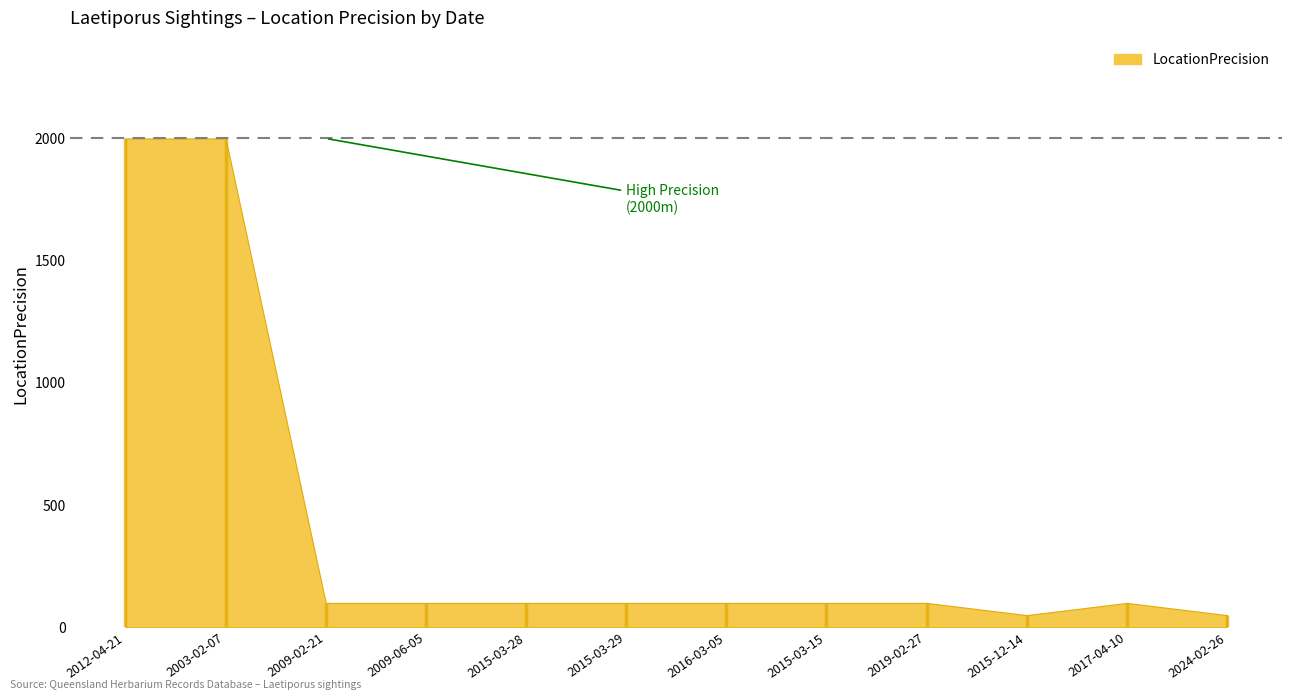

What is the maximum value shown in the chart?

2000